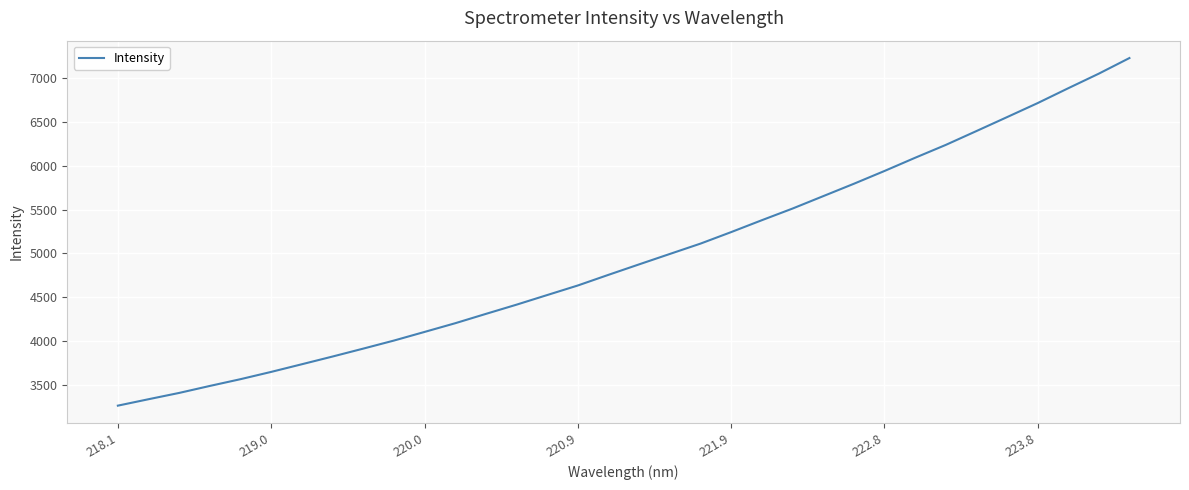

What is the smallest value displayed?

3266.0